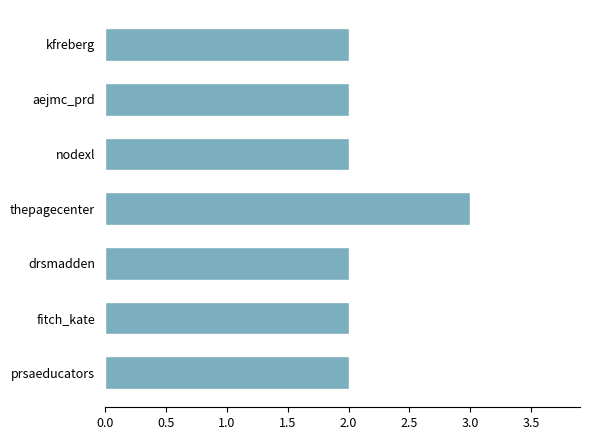

Between drsmadden and thepagecenter, which is larger?

thepagecenter